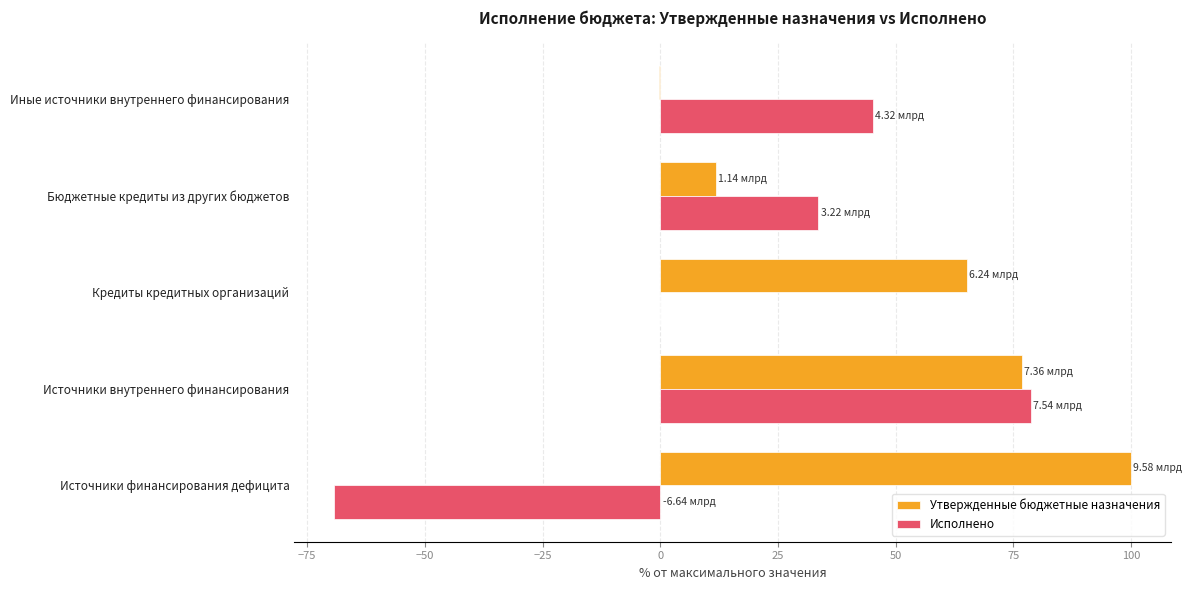

Which category has the highest value in the Утвержденные бюджетные назначения series?

Источники финансирования дефицита